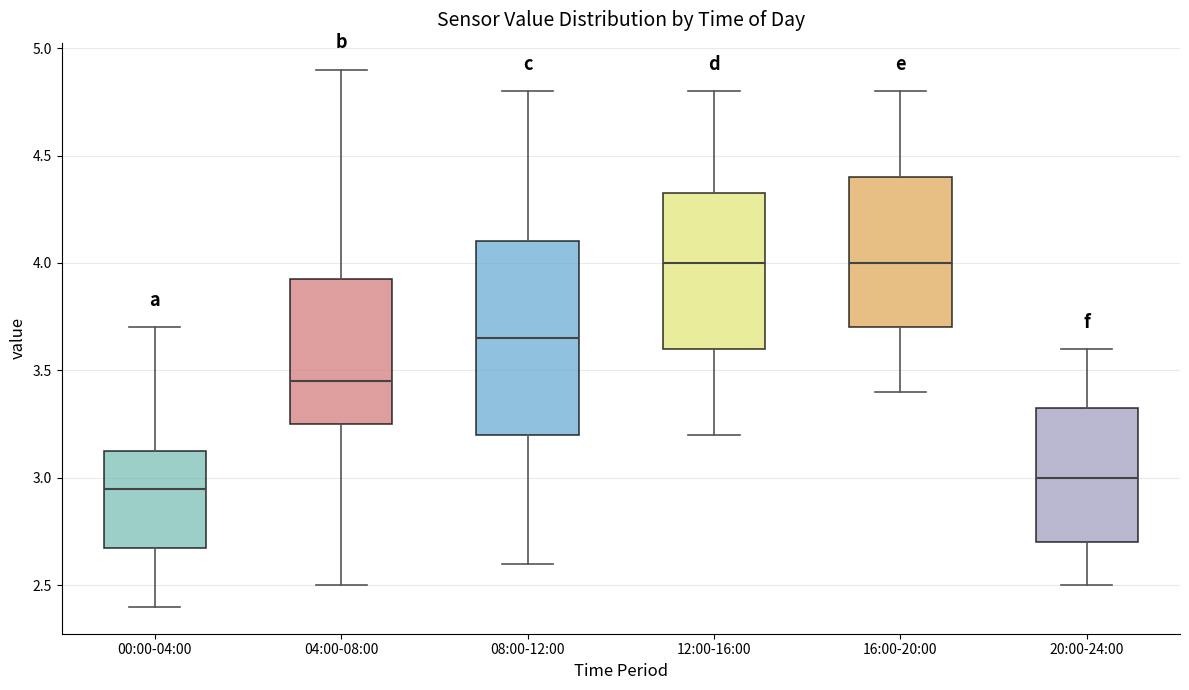

Where is the upper edge of the box for 20:00-24:00 on the y-axis? The values are not printed on the chart, so give them approximately, as read against the axis.

3.35